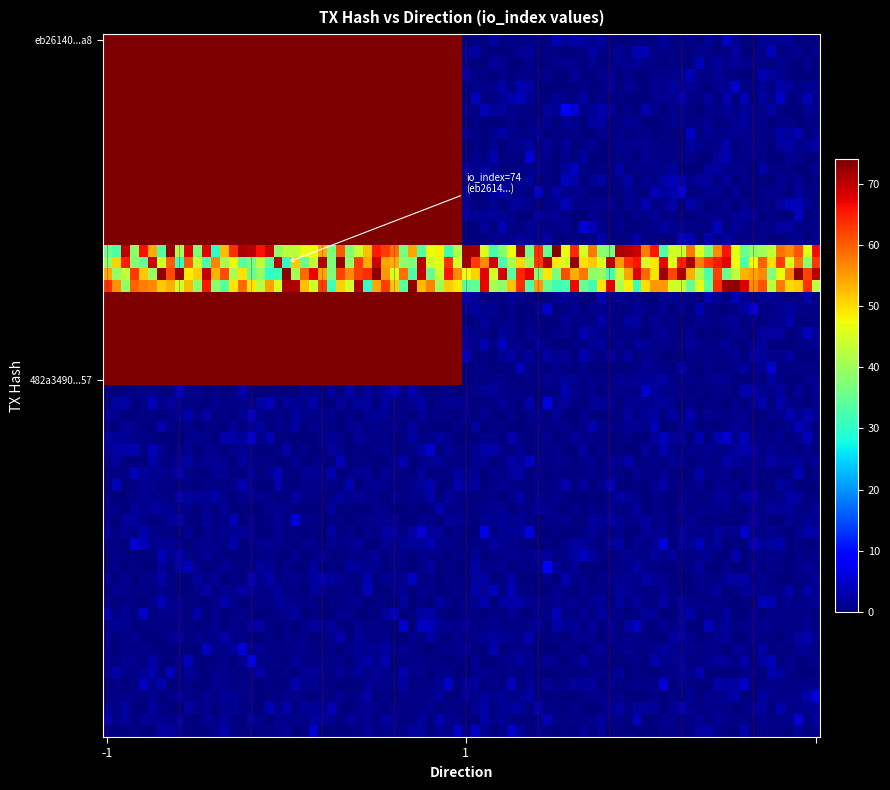

Which series has the largest range (max minus min)?

eb26140de9cfdbd268babffad568887d09315a8